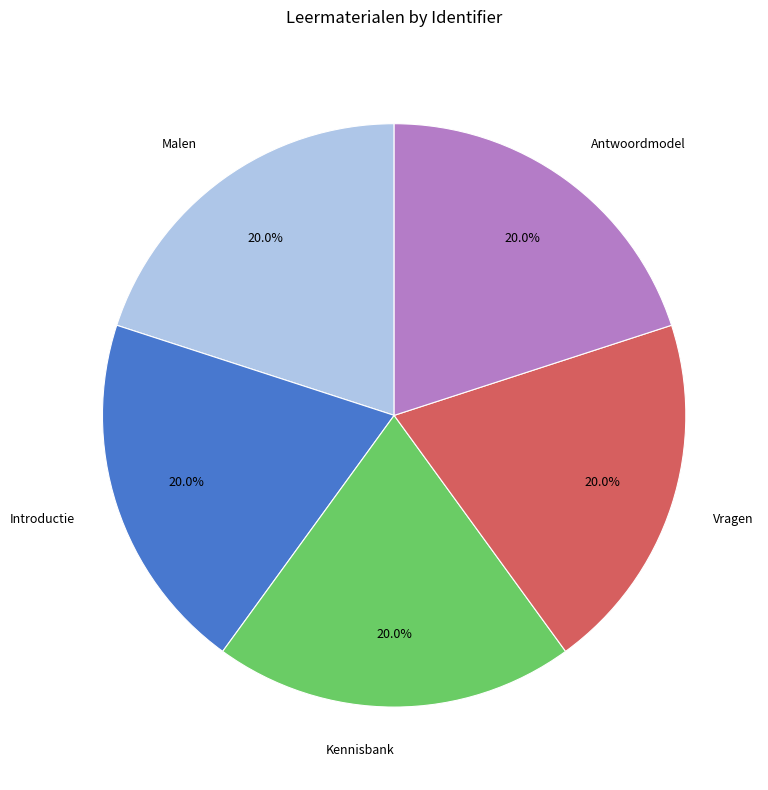

What percentage is NOT represented by Antwoordmodel?

80.0%